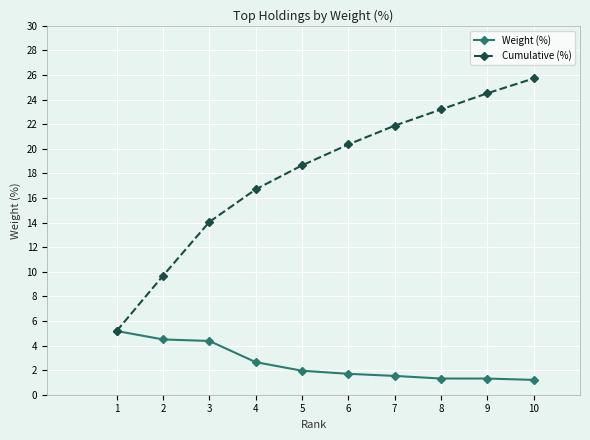

What is the maximum value shown in the chart?

25.7